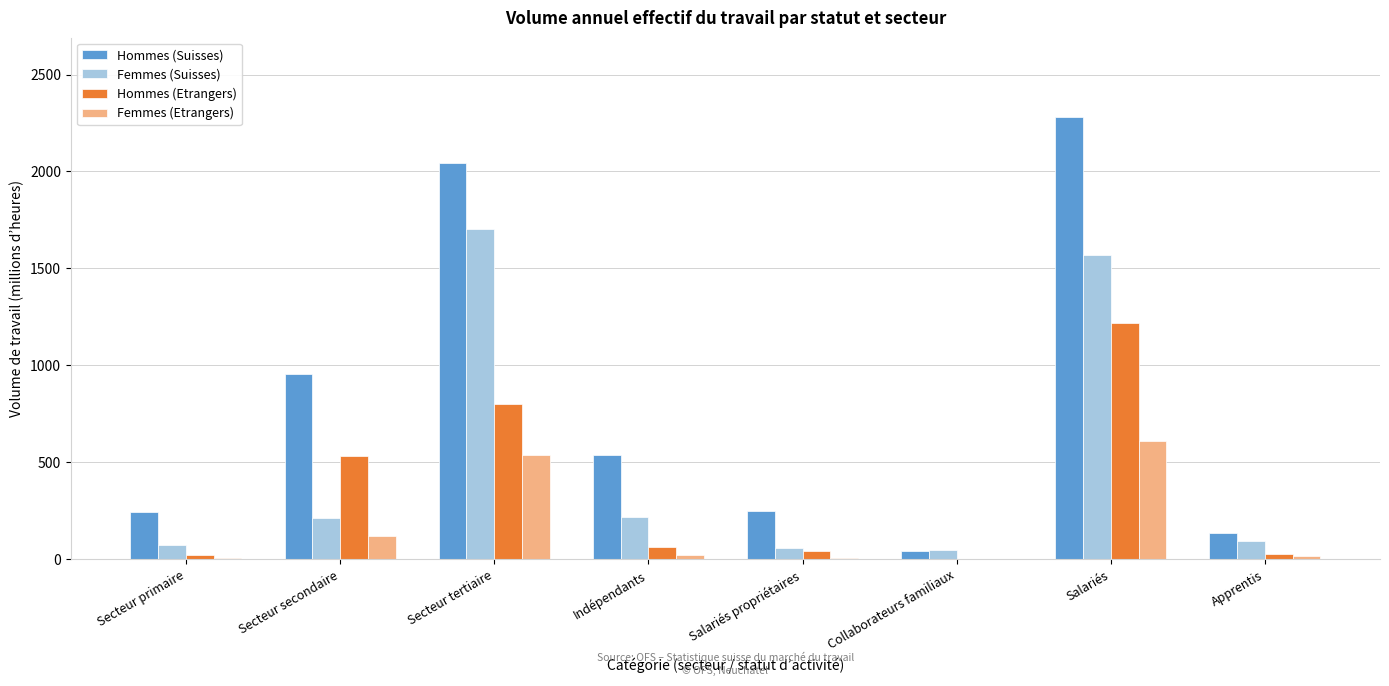

Which series has the largest total across all categories?

Hommes (Suisses)